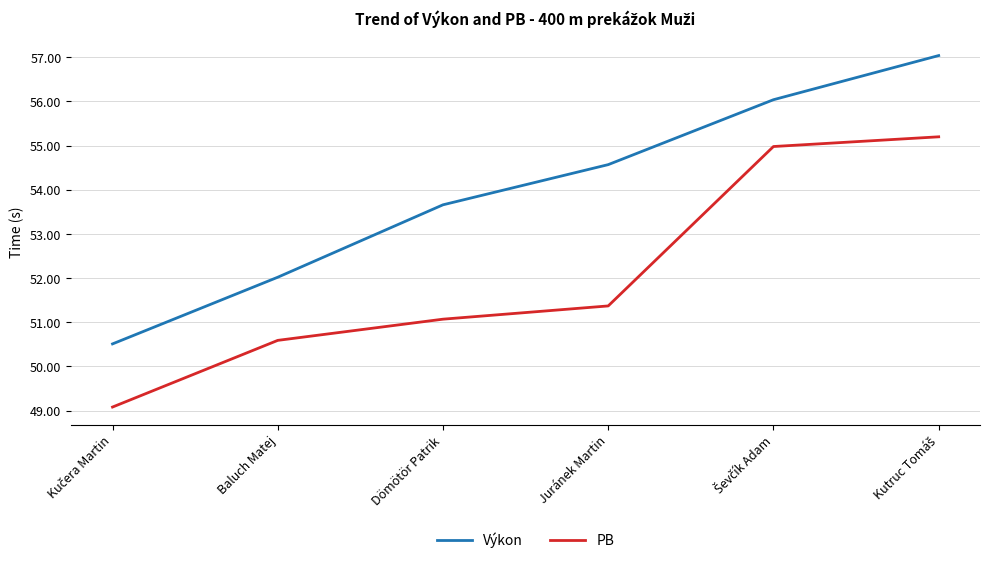

Reading left to right, transcribe all the data shown in this chart.

Výkon: 50.5	52.0	53.7	54.6	56.0	57.0
PB: 49.1	50.6	51.1	51.4	55.0	55.2